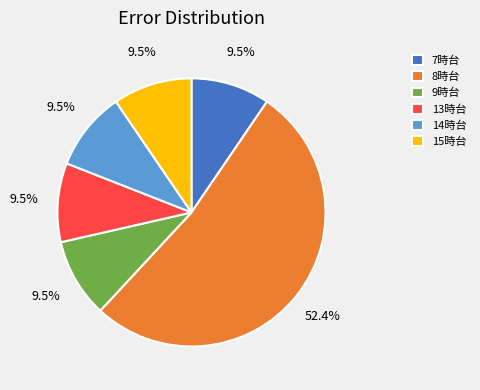

What is the ratio of the value at 8時台 to the value at 7時台?

5.5